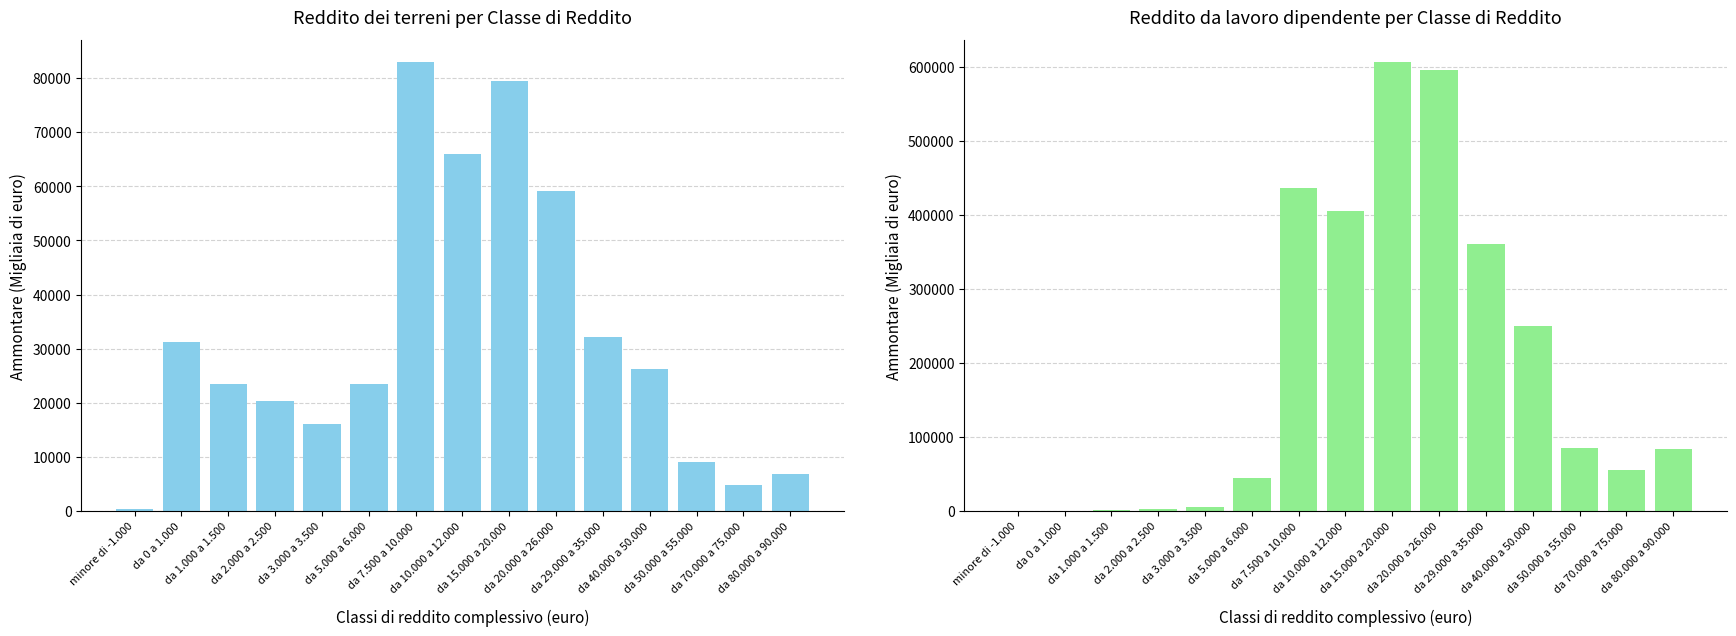

Is it true that Reddito dei terreni (Ammontare) equals 32079 at da 29.000 a 35.000?

True